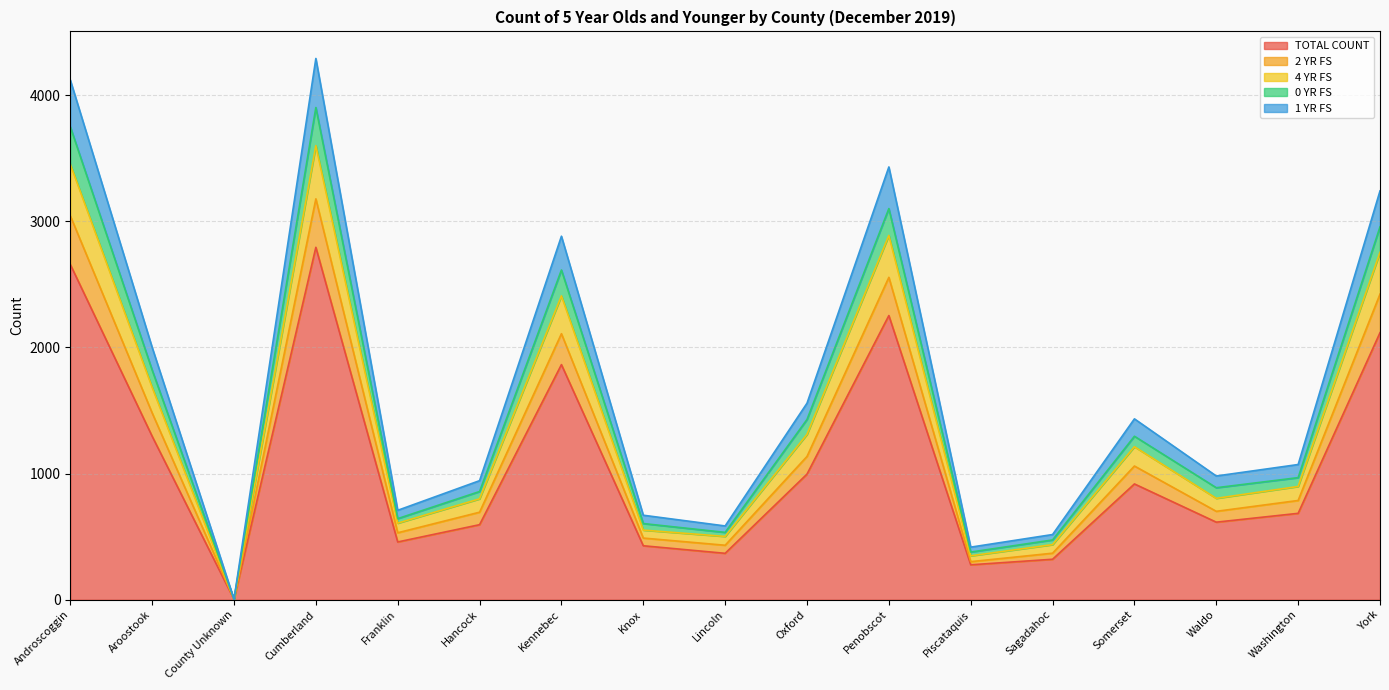

Where is TOTAL COUNT nearest to the value 1398?

Aroostook